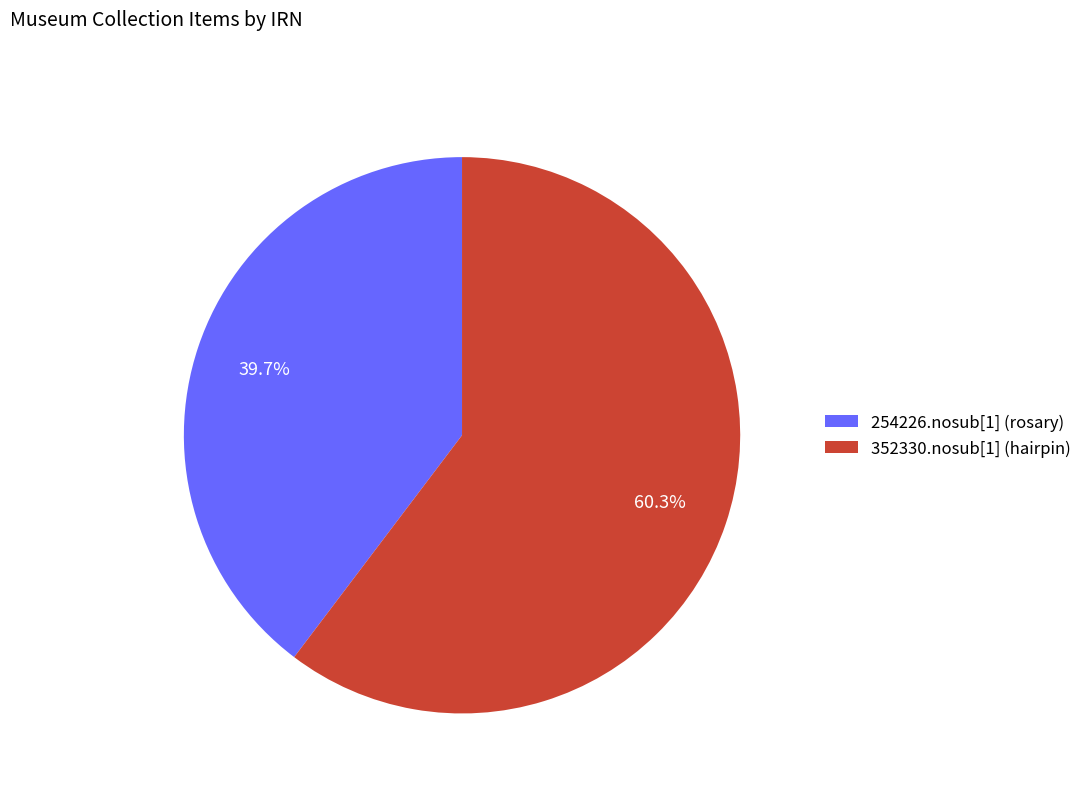

Which has a higher value, 254226.nosub[1] (rosary) or 352330.nosub[1] (hairpin)?

352330.nosub[1] (hairpin)